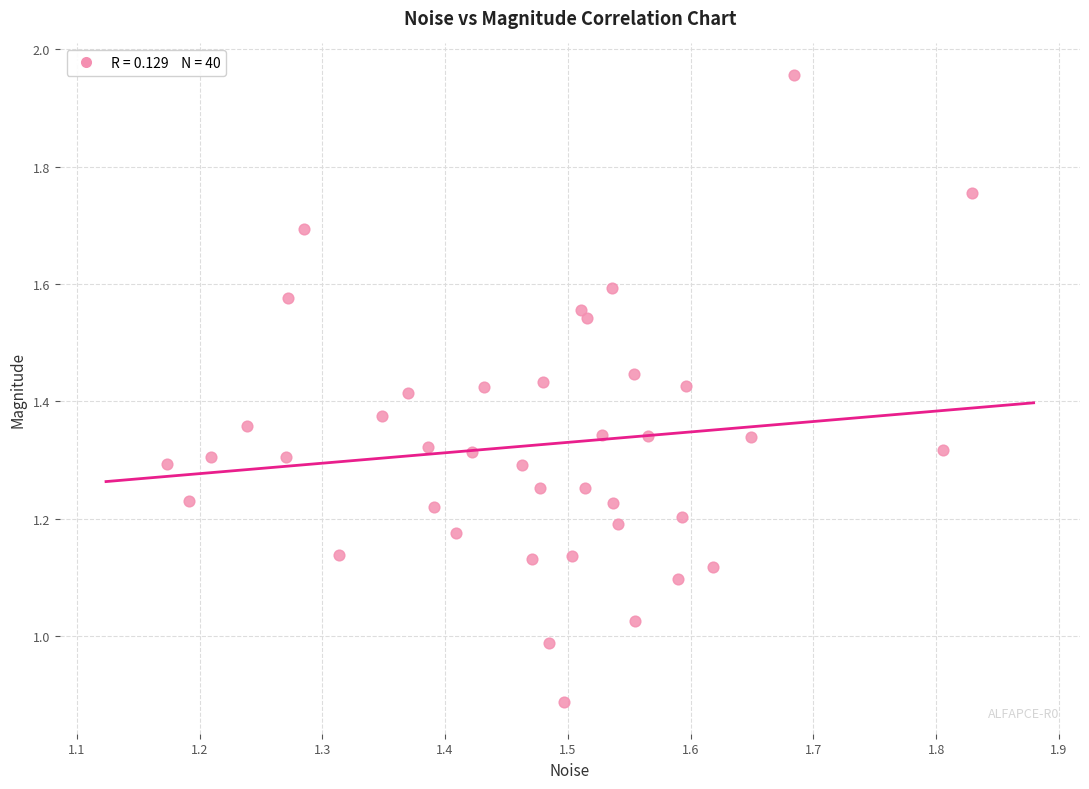

What is the range of X values (max minus min)?

0.7